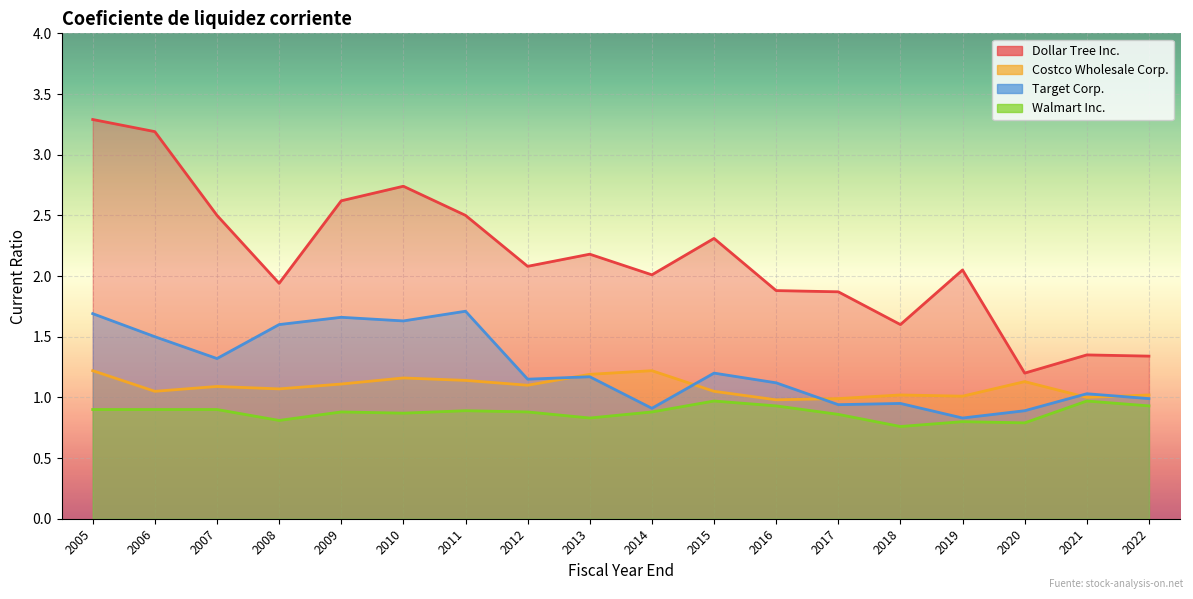

At which category does the chart reach its minimum across all series?

2018